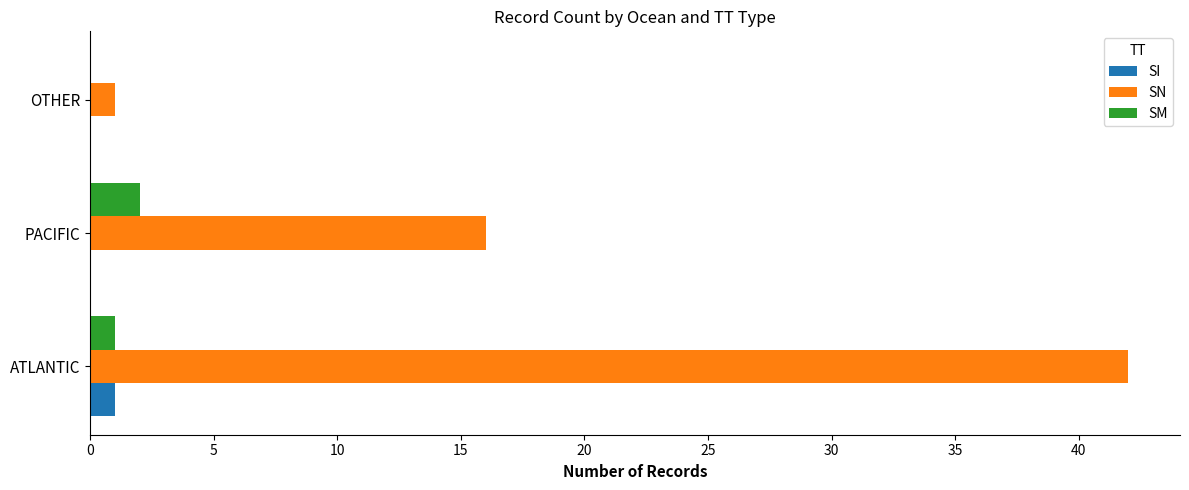

Which category has the highest value in the SN series?

ATLANTIC